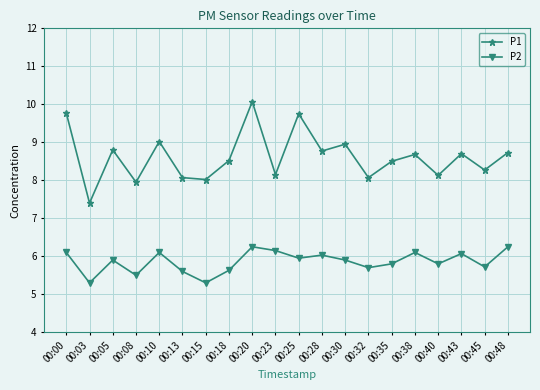

What is the greatest value displayed?

10.1